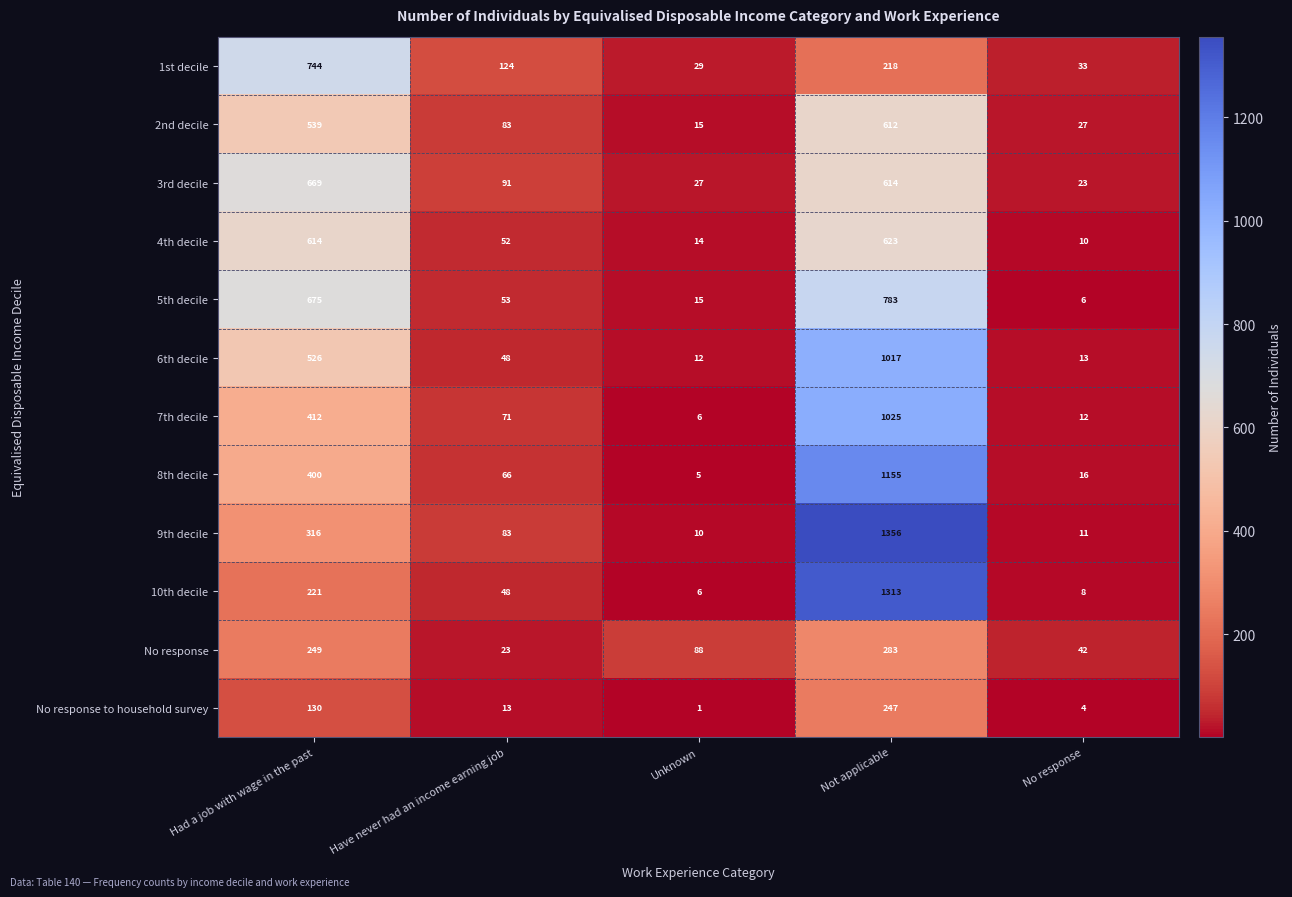

The value of 7th decile at Unknown is 6. True or false?

True